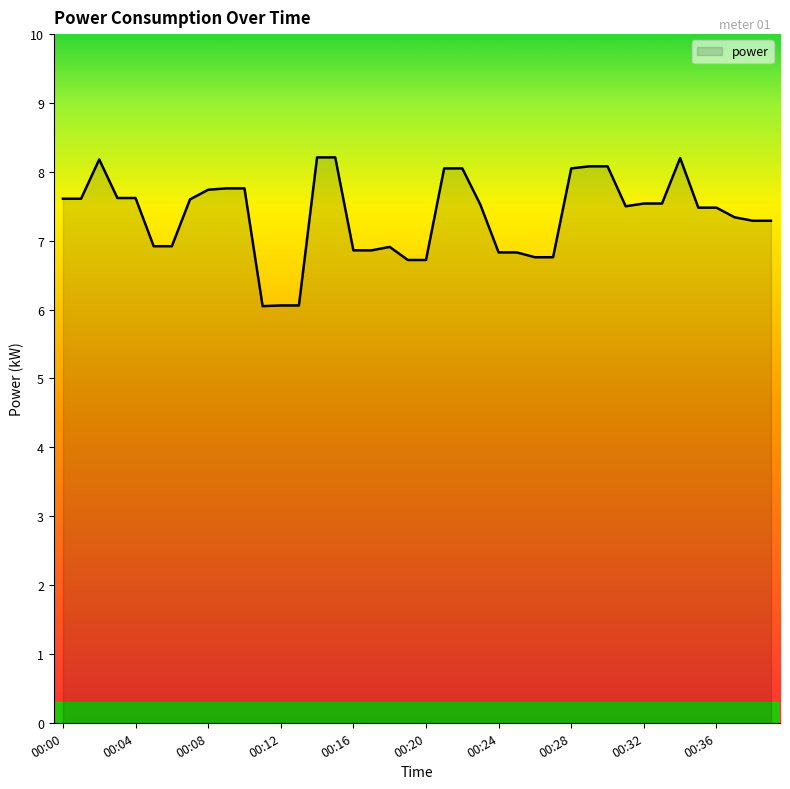

What is the difference between the maximum and minimum values?

2.2